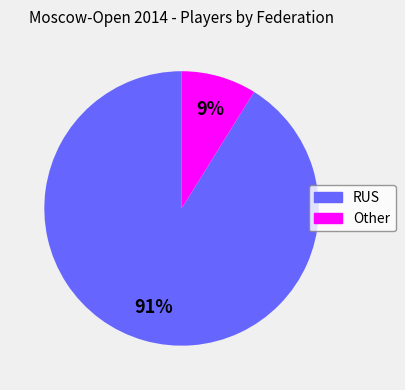

The RUS slice represents 78% of the pie. True or false?

False